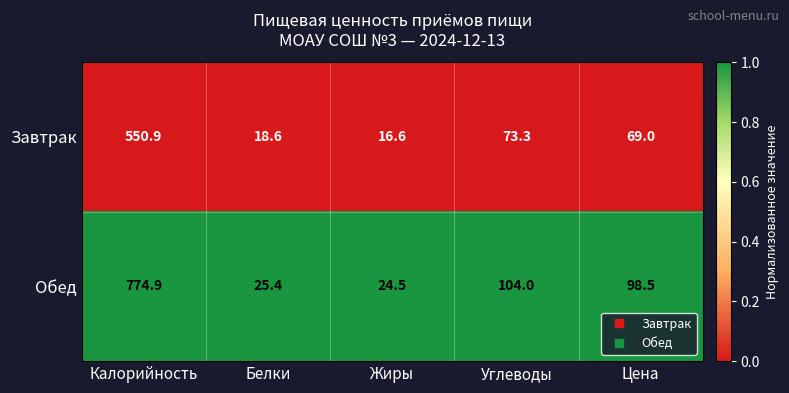

Where does the Завтрак series first go above 69?

Калорийность